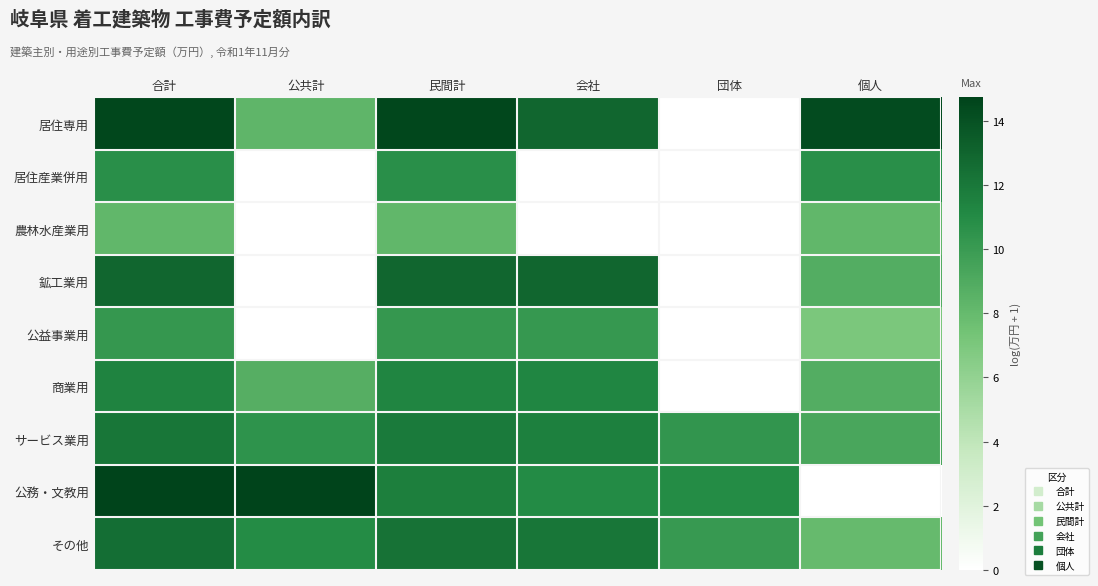

At which category is the sum across all series the highest?

合計